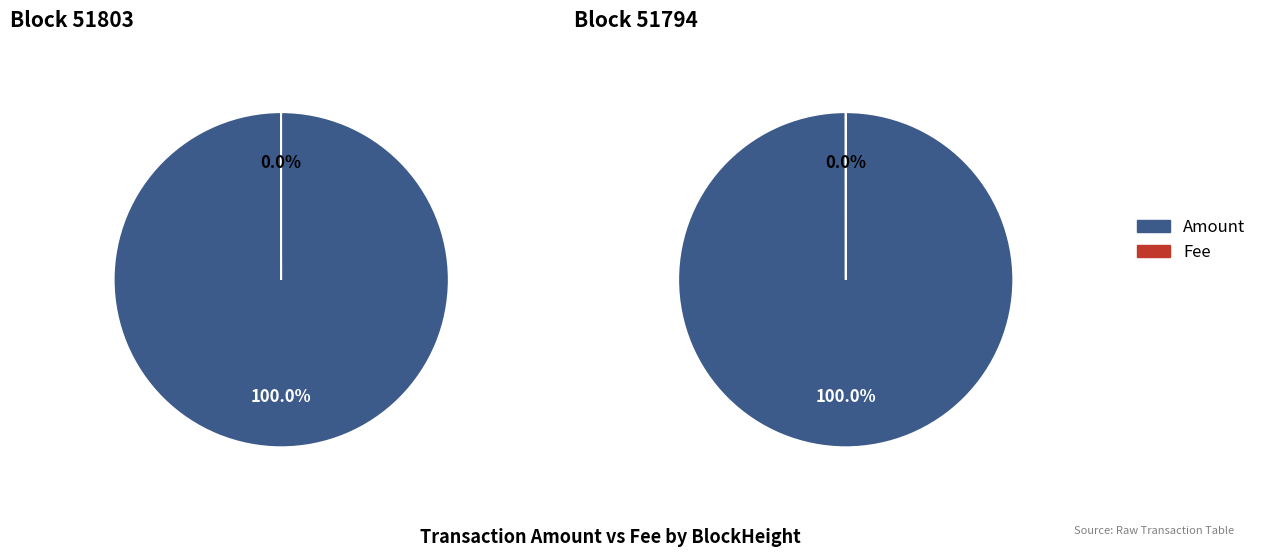

How many segments does this pie chart have?

2